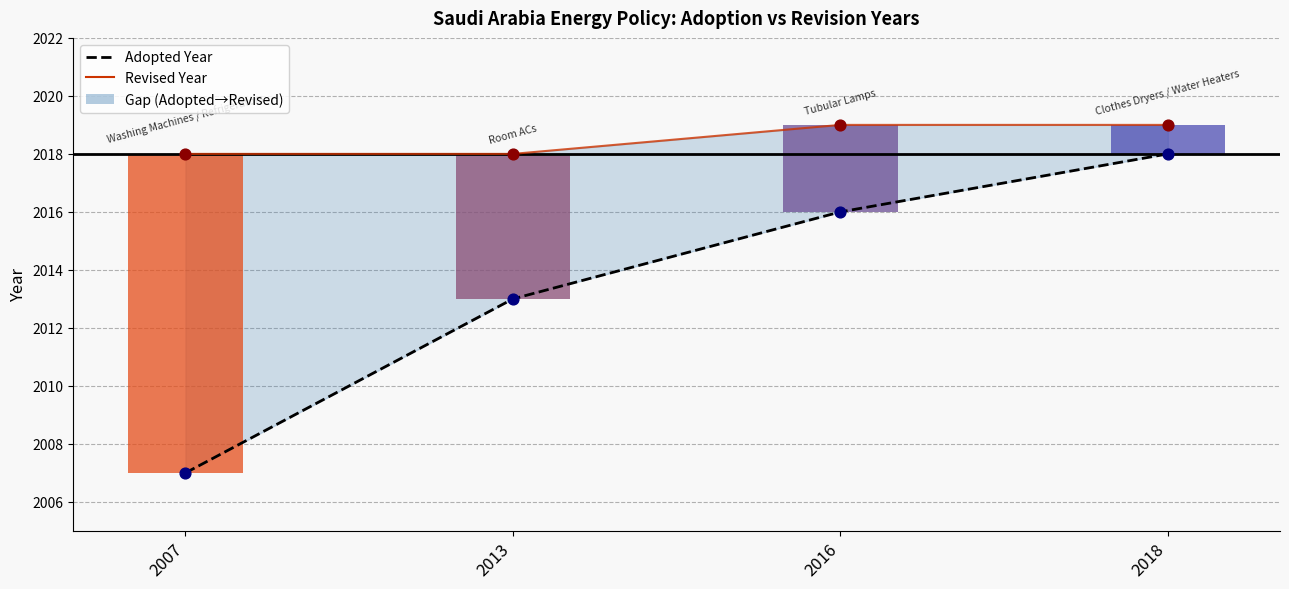

At which category is the sum across all series the highest?

2018